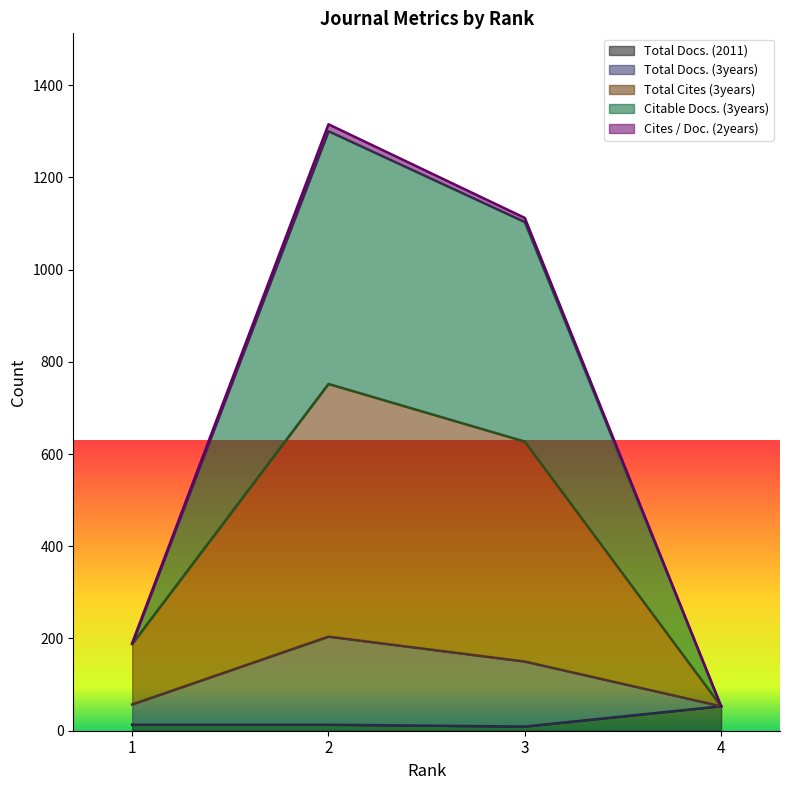

Does the chart display data point markers on the line(s)?

No